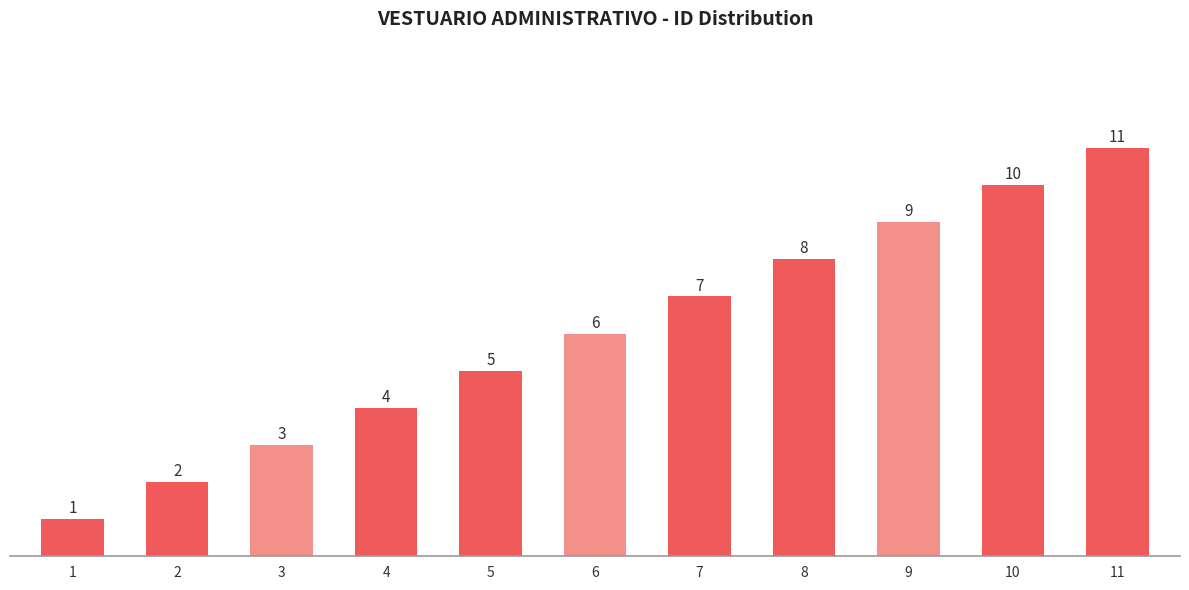

What value does the data have at 6, to the nearest 10?

10